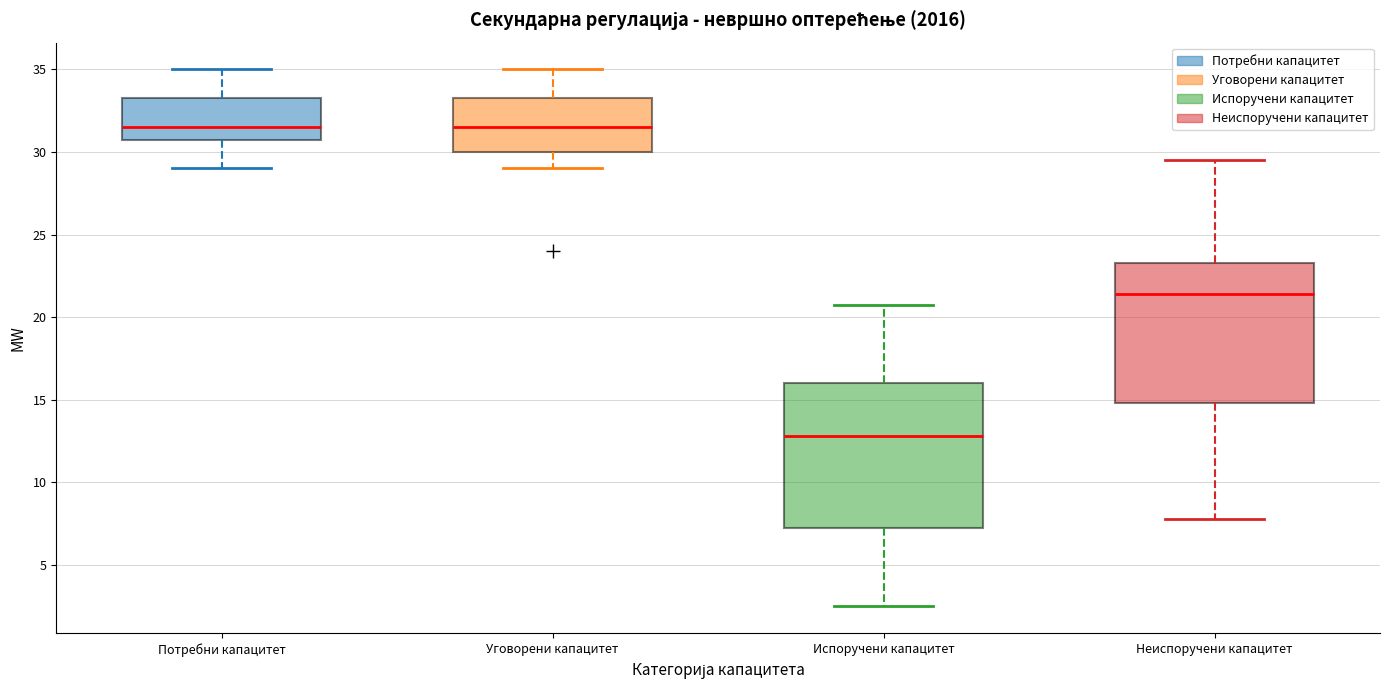

Reading left to right, read every box against the y-axis: the position of its median line, the range the box covers, and the ends of its whiskers. The values are not printed on the chart, so give them approximately, as read against the axis.

Потребни капацитет: median 31.5, box 31.0 to 33.5, whiskers 29.0 to 35.0
Уговорени капацитет: median 31.5, box 30.0 to 33.5, whiskers 29.0 to 35.0
Испоручени капацитет: median 13.0, box 7.0 to 16.0, whiskers 2.5 to 20.5
Неиспоручени капацитет: median 21.5, box 15.0 to 23.5, whiskers 8.0 to 29.5